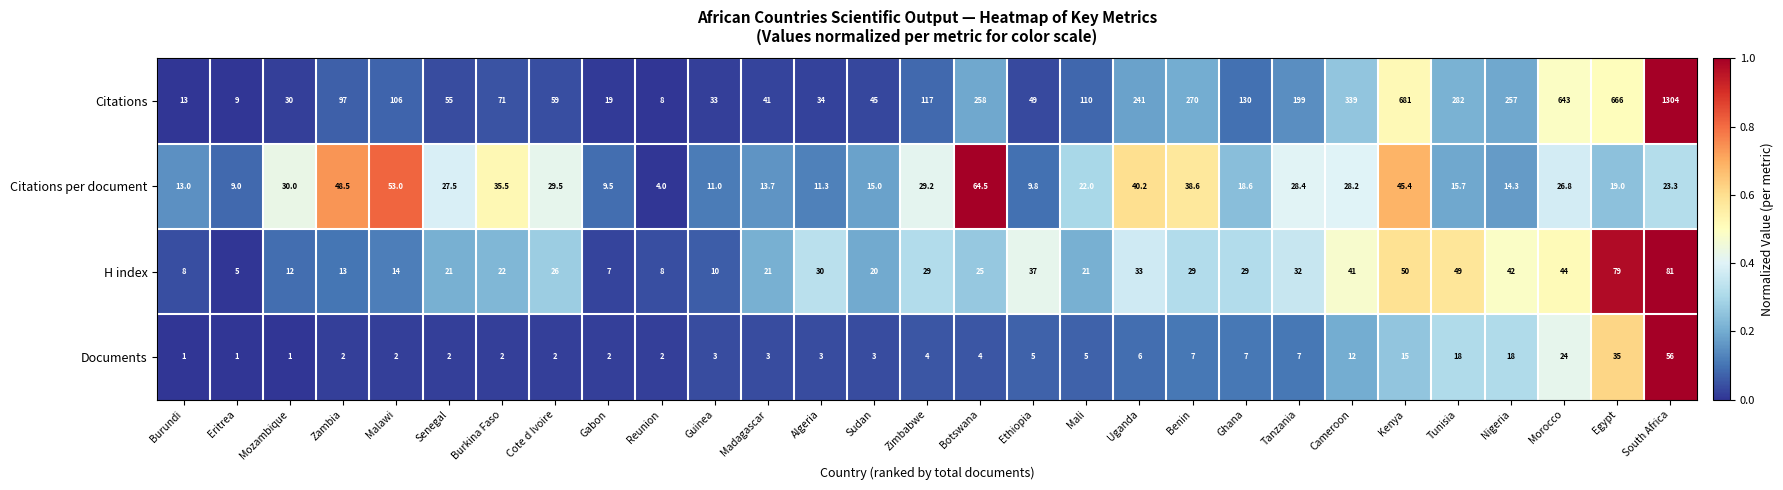

How many data points in Citations per document are less than 23?

14